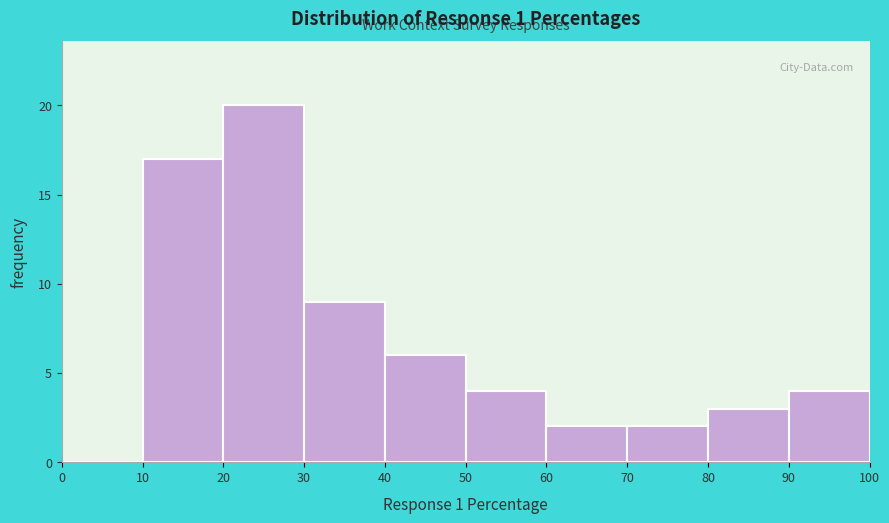

Reading left to right, transcribe this chart: for each bar, give the range it covers on the x-axis and its height. The values are not printed on the chart, so give them approximately, as read against the axis.

0 to 10: 0
10 to 20: 17
20 to 30: 20
30 to 40: 9
40 to 50: 6
50 to 60: 4
60 to 70: 2
70 to 80: 2
80 to 90: 3
90 to 100: 4